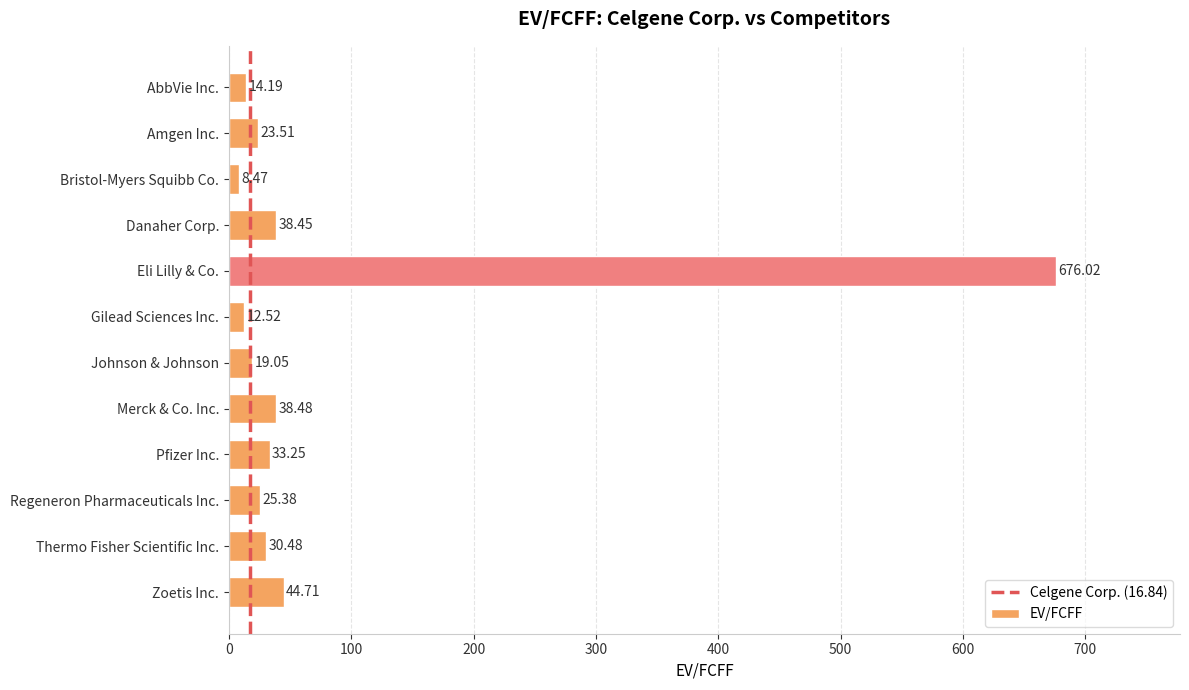

How many data points are less than 30?

6